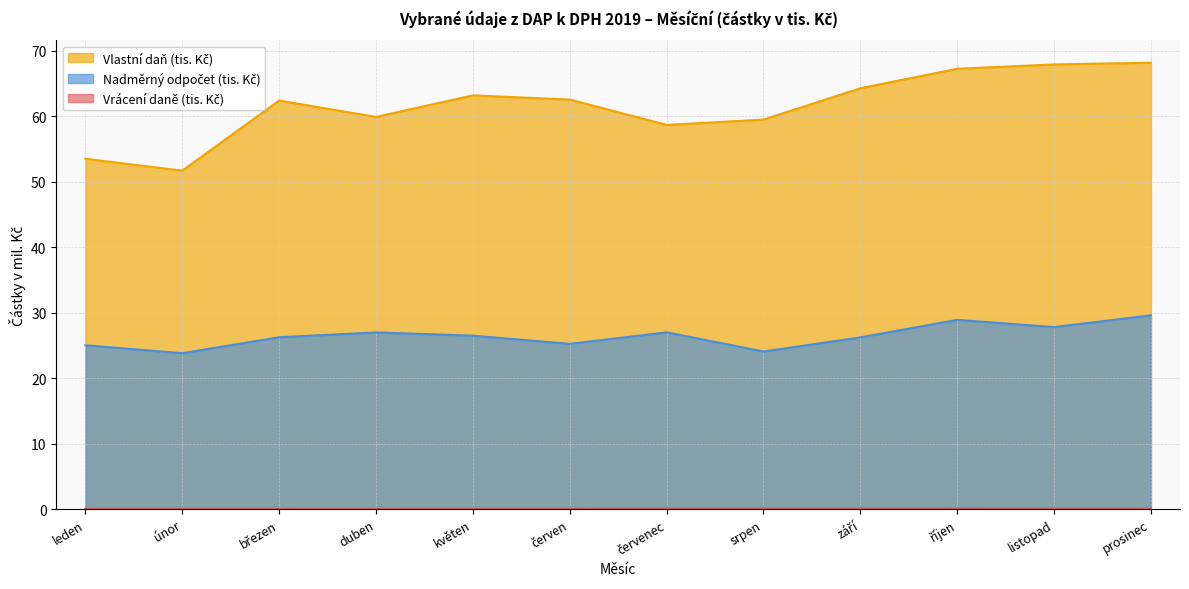

What position from the left is červen?

6